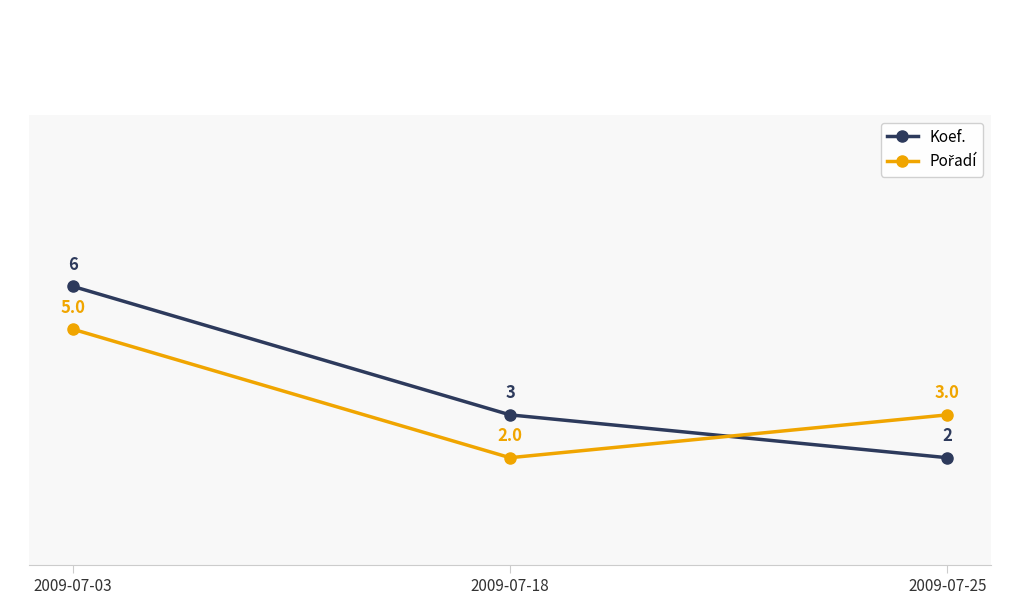

Where is Koef. nearest to the value 4?

2009-07-18